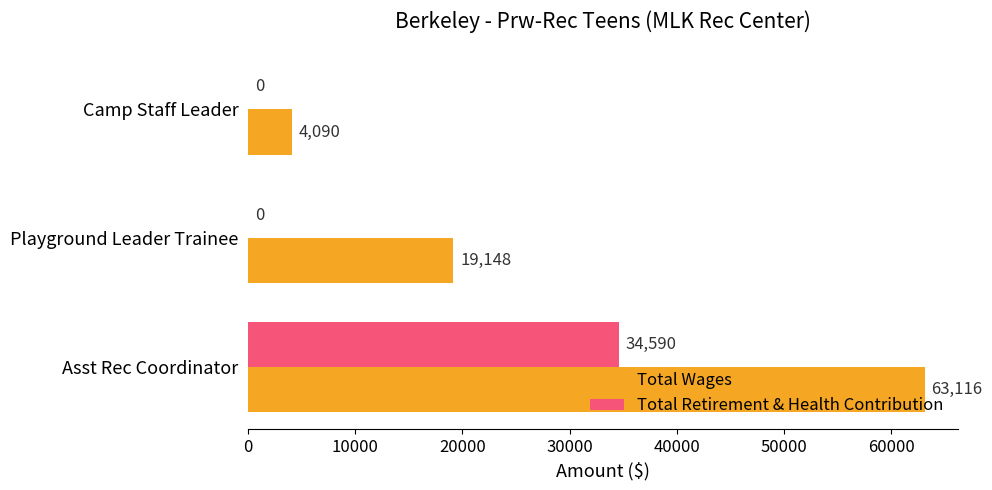

At which category is the sum across all series the highest?

Asst Rec Coordinator